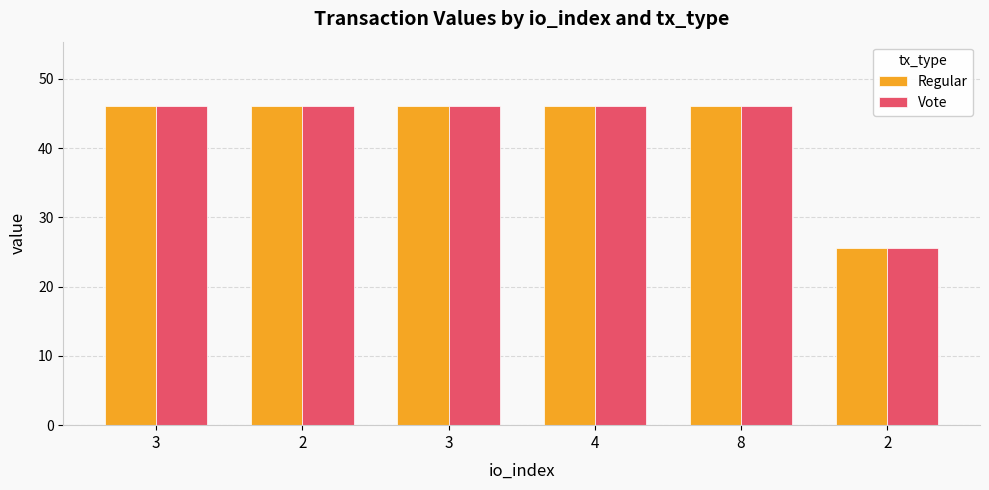

Read the Vote value at 3.

46.1